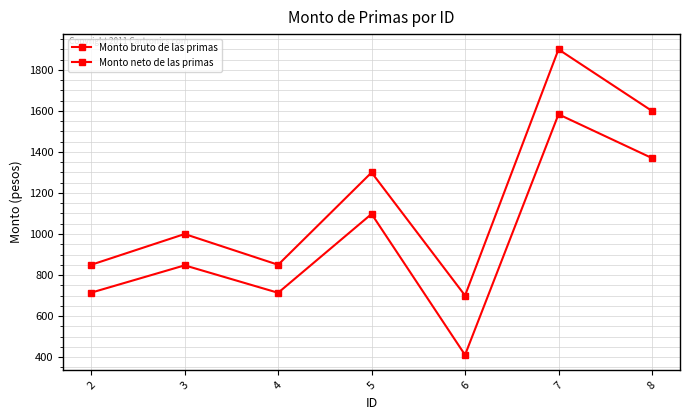

How many categories are shown in the chart?

7